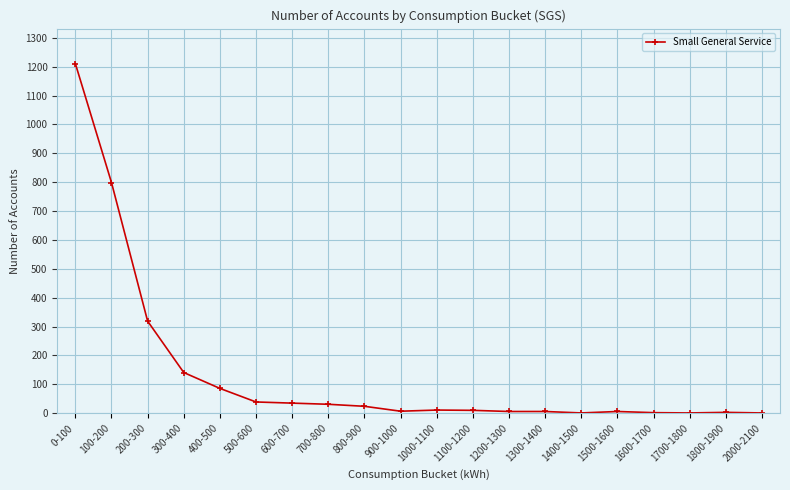

The value at 2000-2100 is 1. True or false?

True